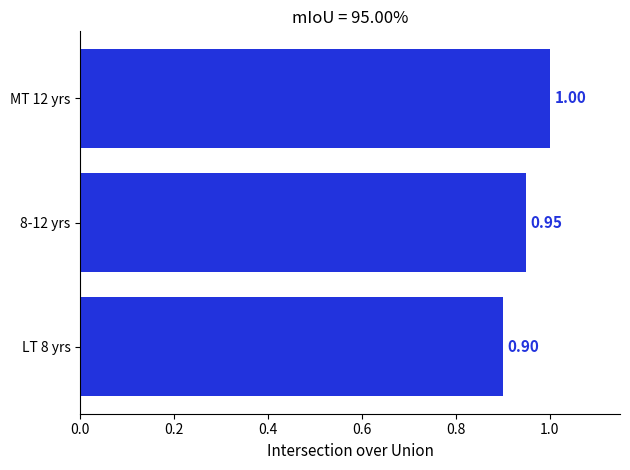

What is the average value?

1.0